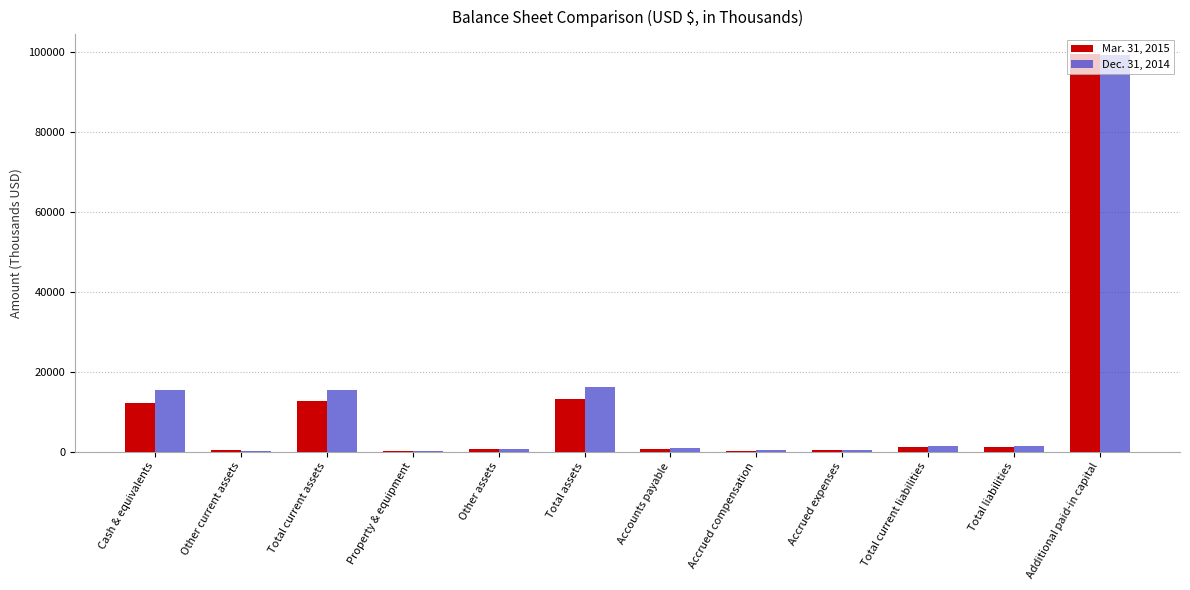

At which category is the sum across all series the highest?

Additional paid-in capital